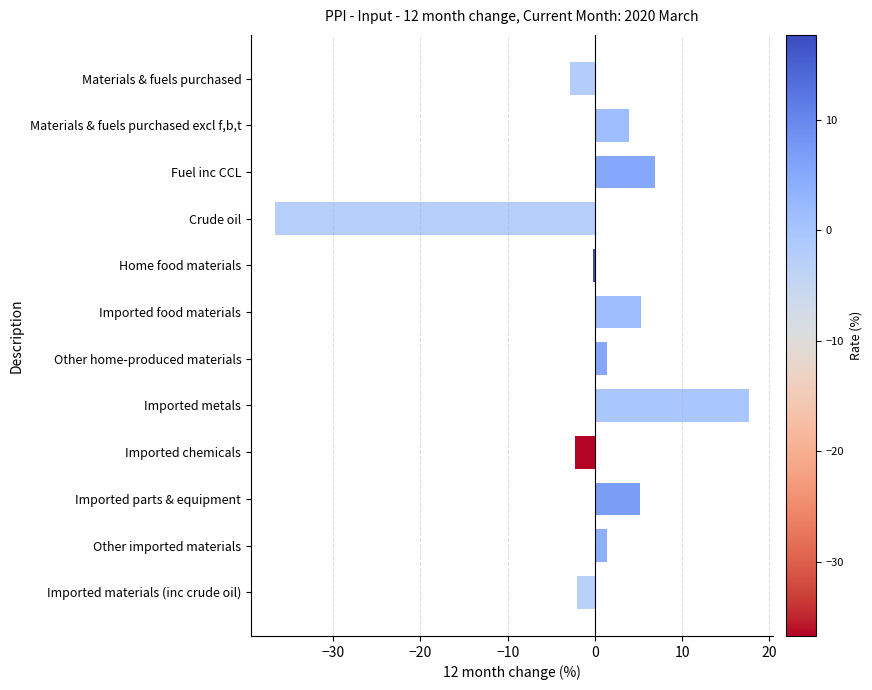

Count the number of data series in this chart.

1